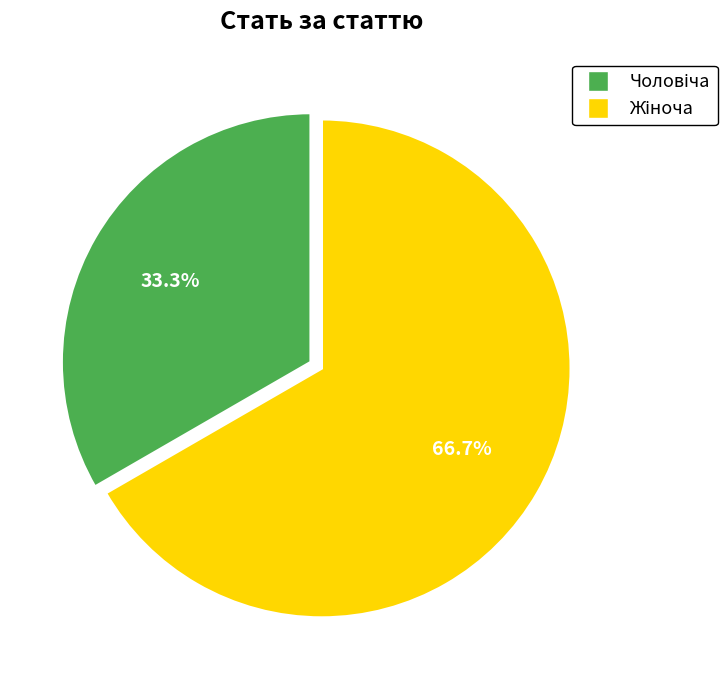

Is there a majority slice in this chart?

Yes